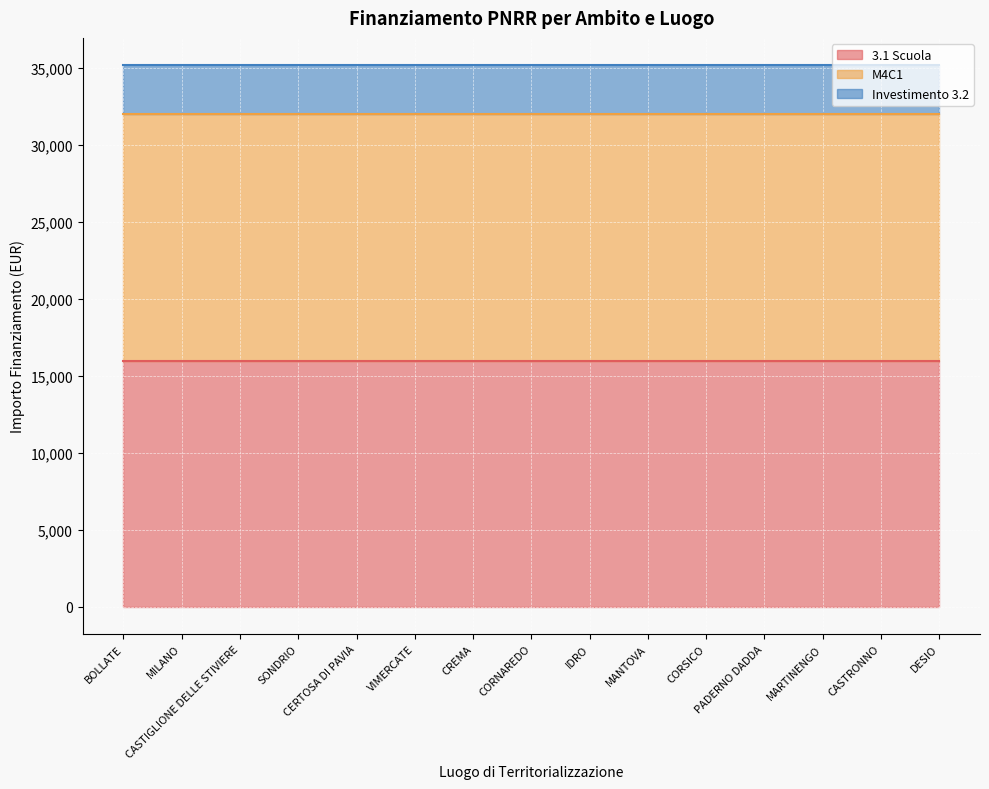

How many lines are shown in the chart?

3